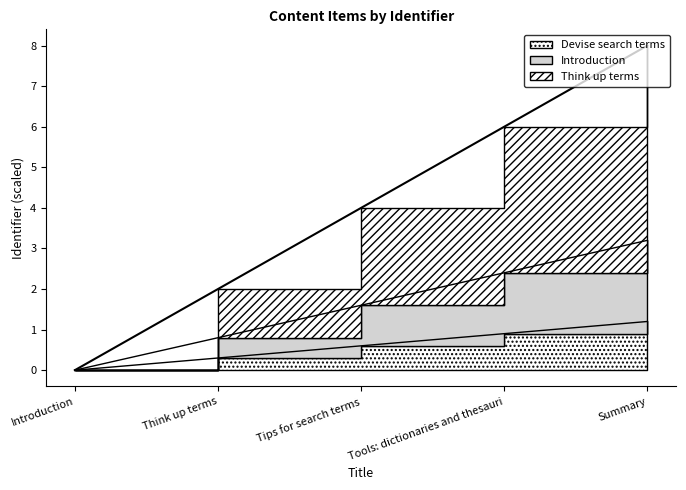

True or false: the data has more than 1 interior local peaks.

False